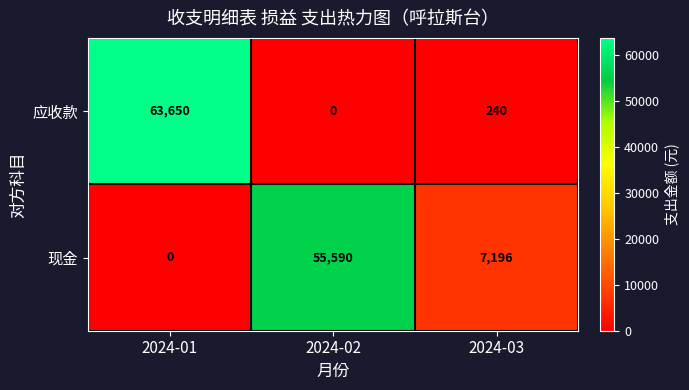

True or false: 现金 has a value of 20422 at 2024-02.

False